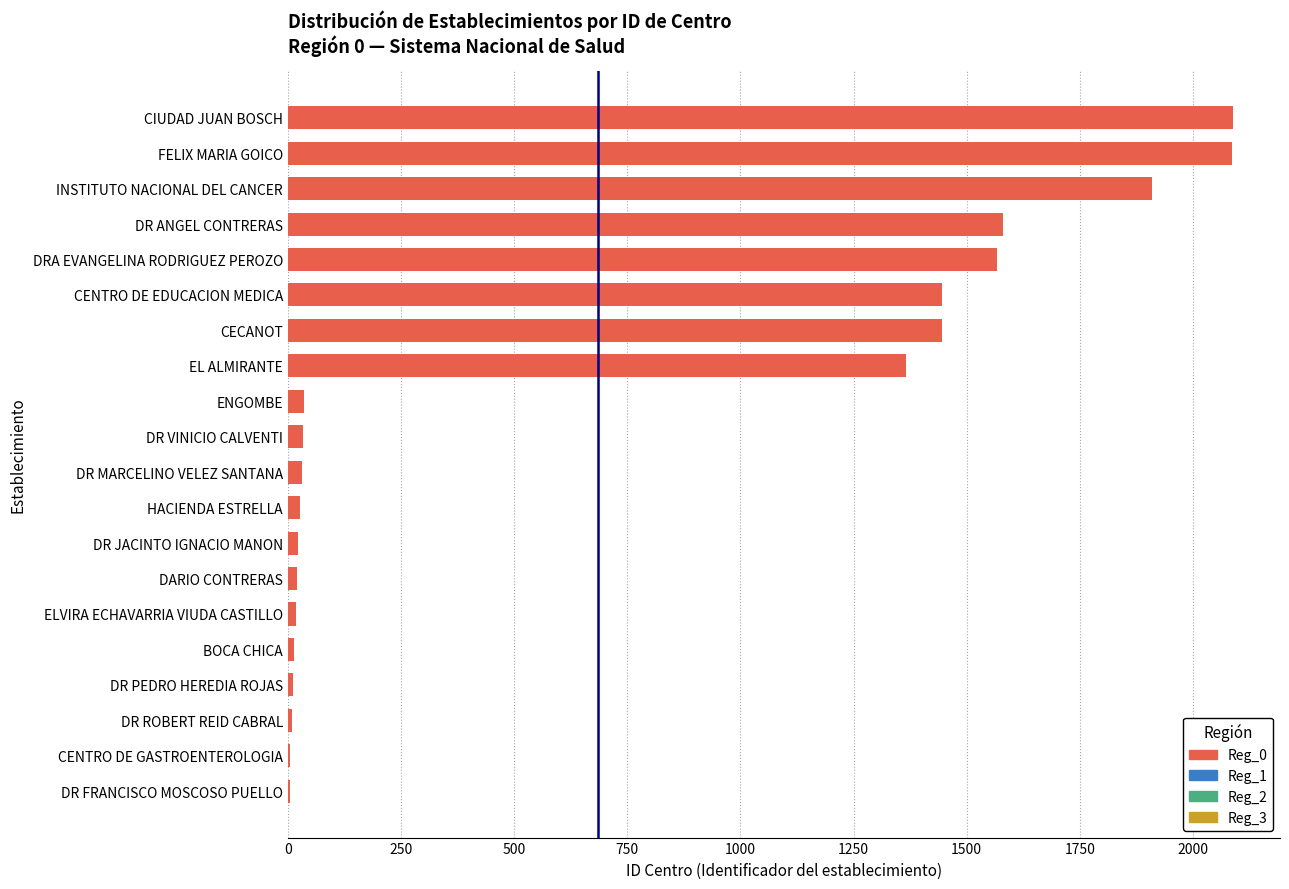

What is the average value?

686